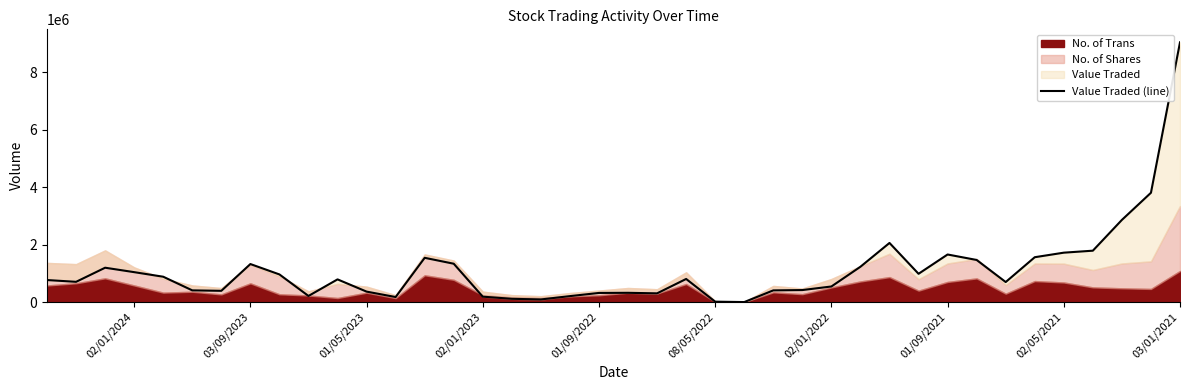

What is the minimum value shown in the chart?

1251